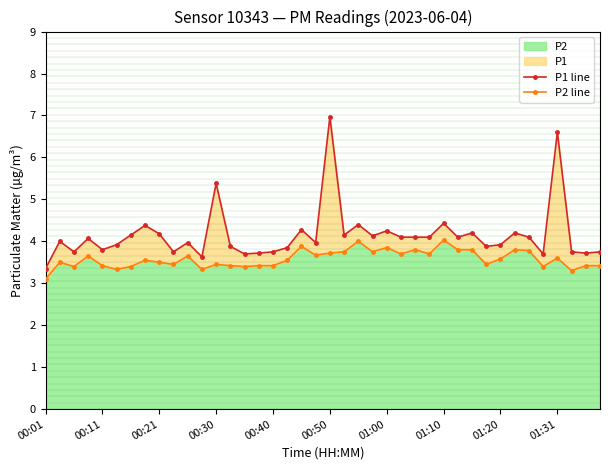

What is the lowest value of the P2 series?

3.1